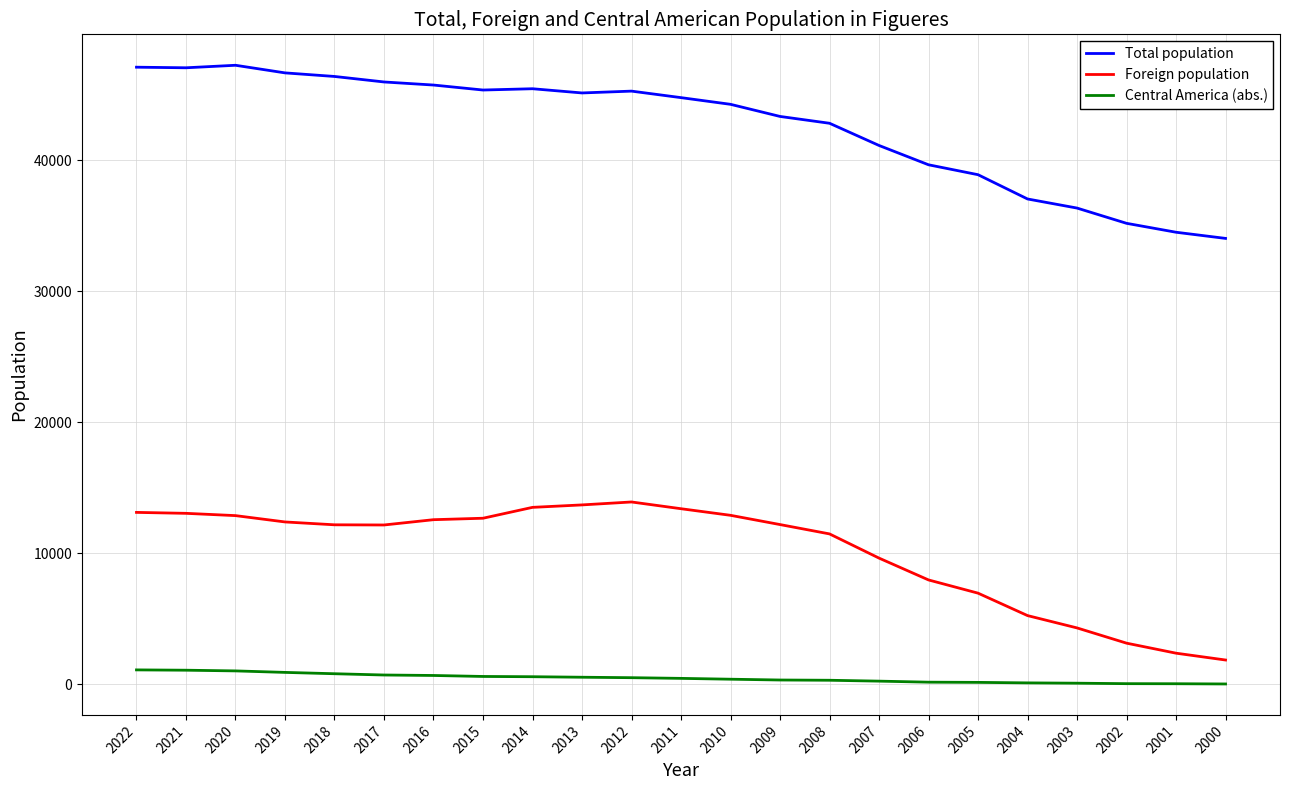

In Total population, how many points are higher than both neighbors (excluding endpoints)?

3